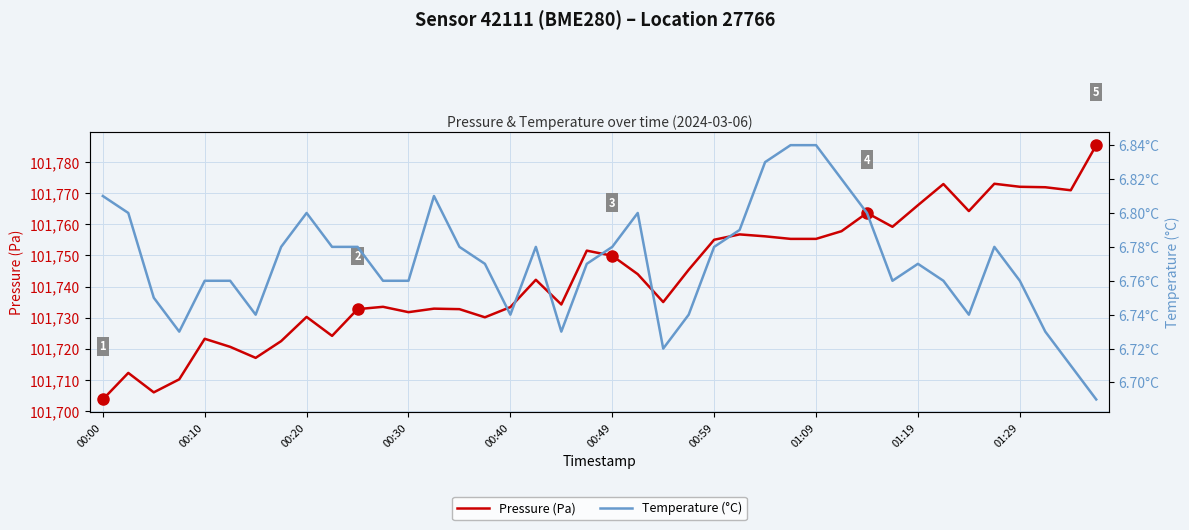

True or false: Pressure (Pa) and Temperature (°C) intersect in this chart.

False